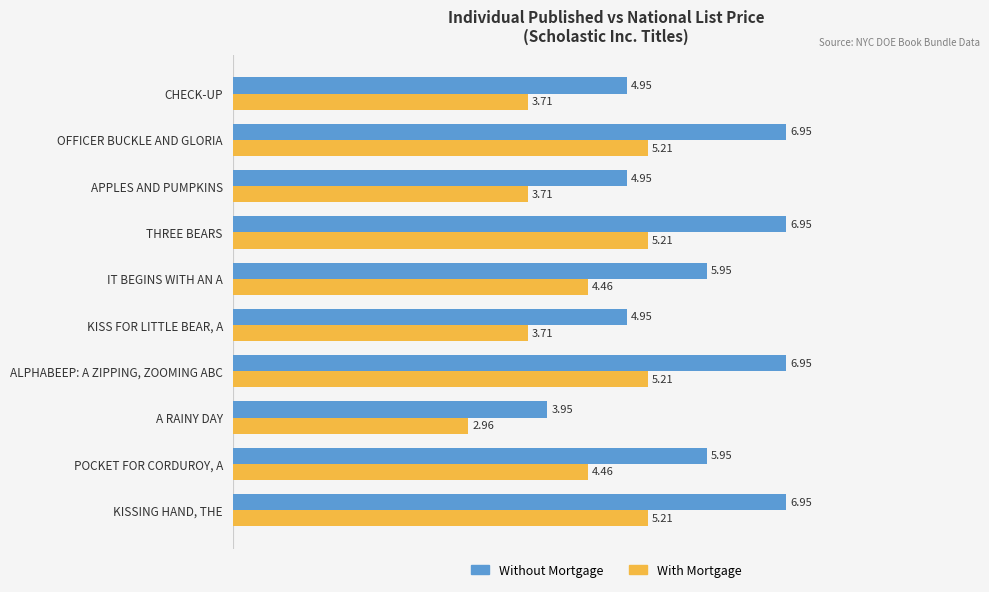

Which series has the widest spread of values?

Without Mortgage